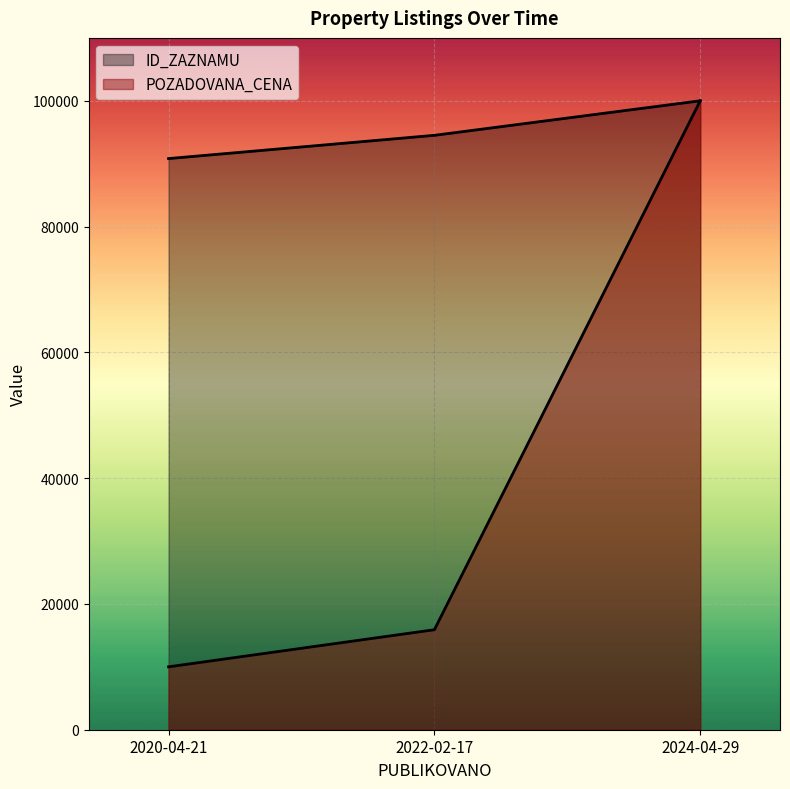

Which series has the widest spread of values?

POZADOVANA_CENA